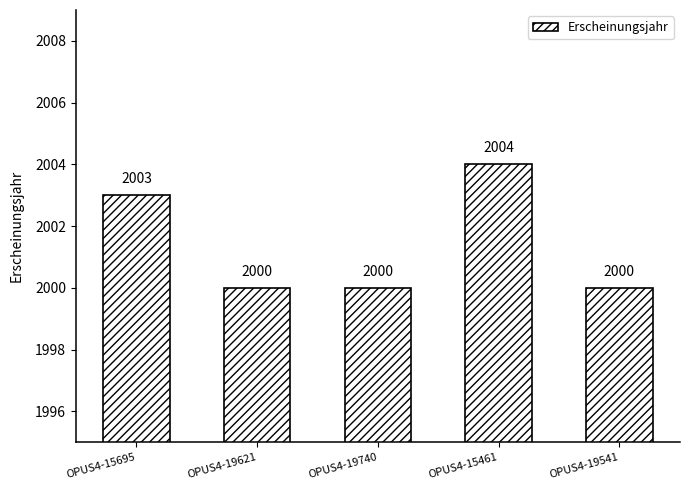

What is the sum of all values?

10007